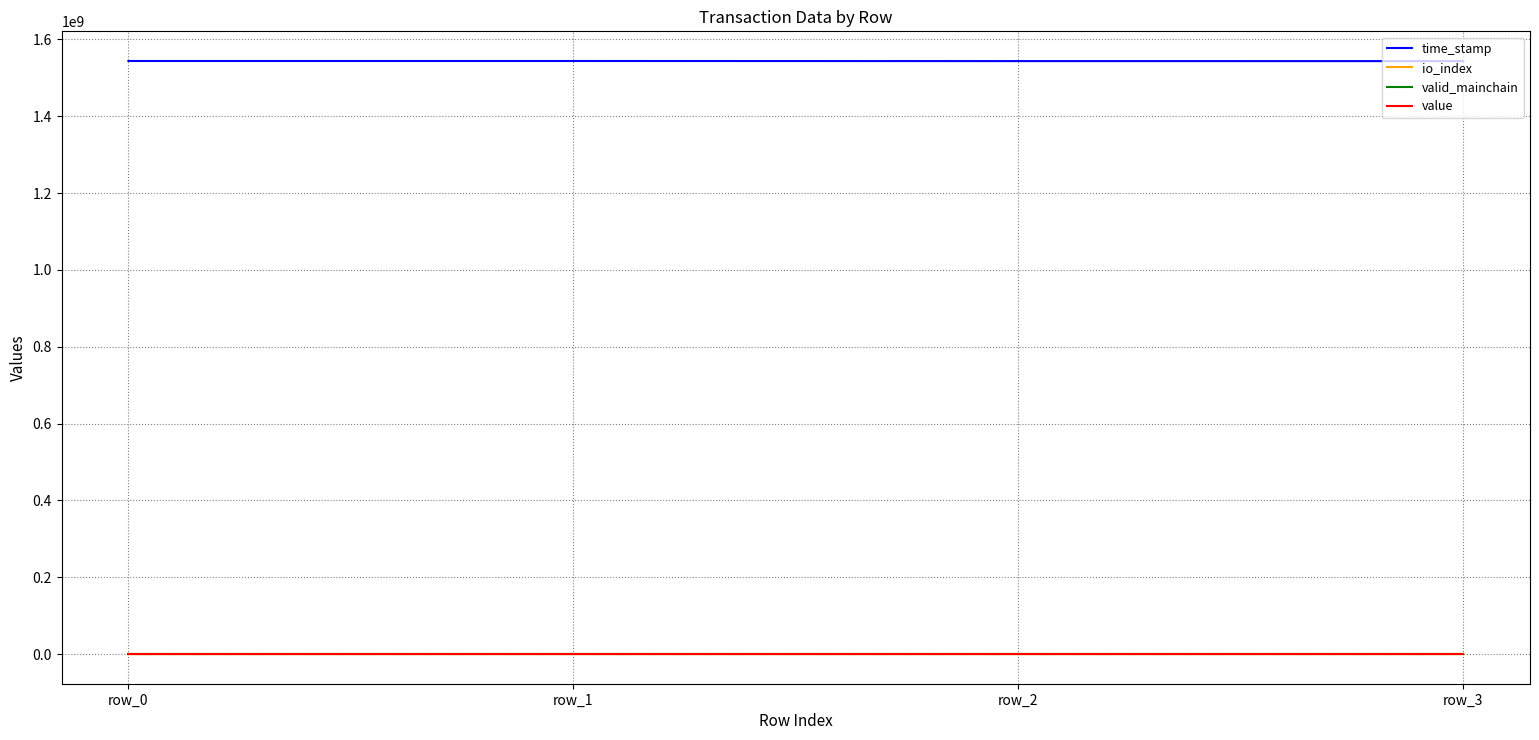

What is the smallest value displayed?

1.0